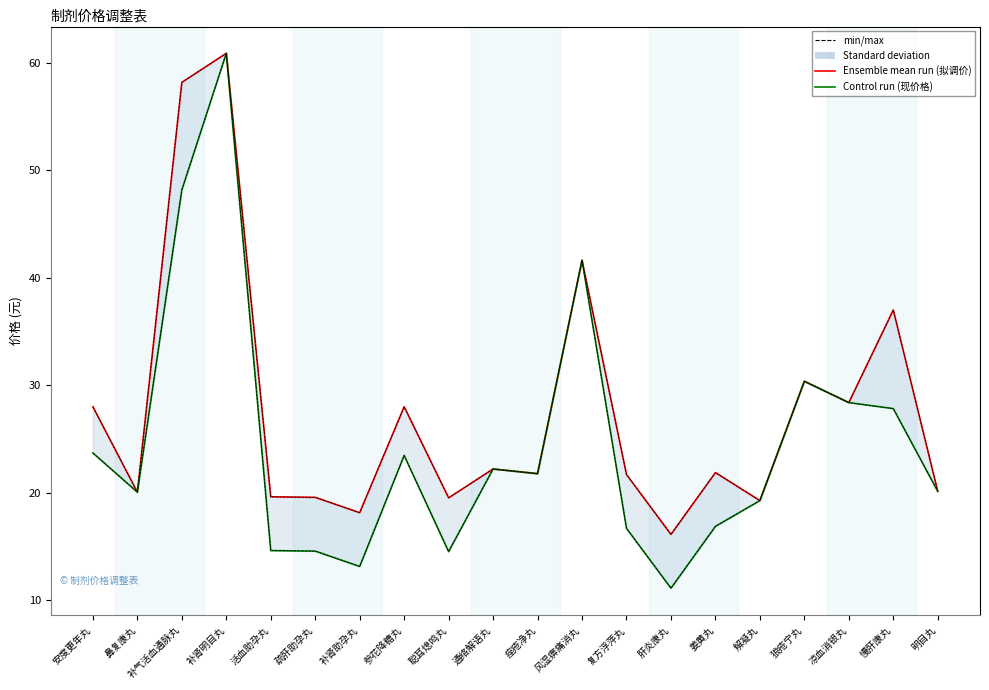

Which series has the widest spread of values?

现价格 (Control run)